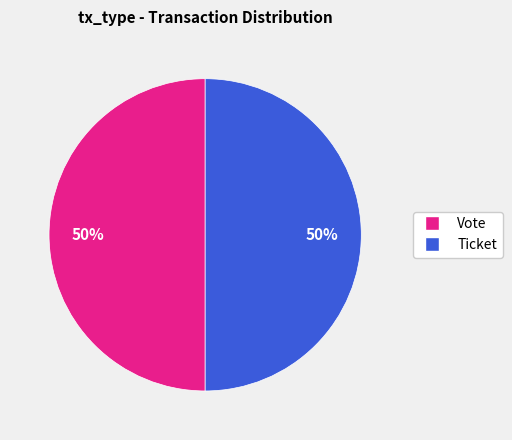

To the nearest percent, what is the average slice percentage?

50%